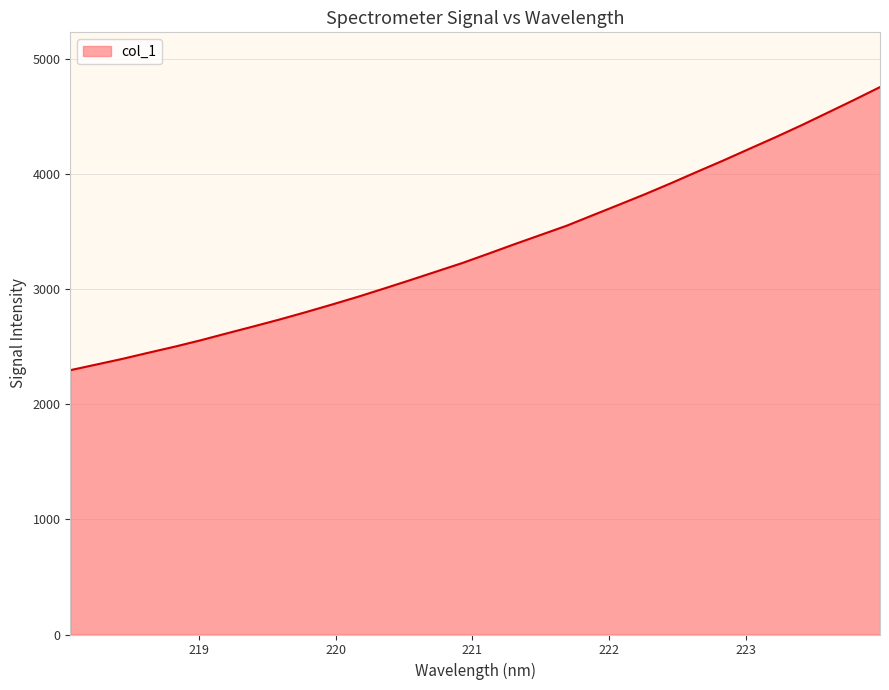

What is the difference between the maximum and minimum values?

2461.7